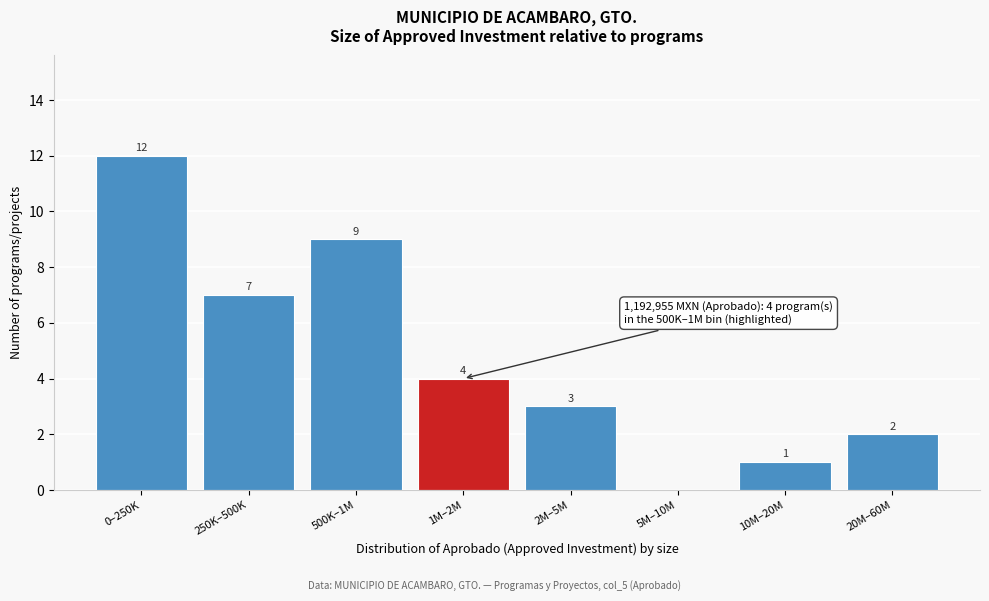

Reading left to right, extract all data points from this chart.

0–250K=12	250K–500K=7	500K–1M=9	1M–2M=4	2M–5M=3	5M–10M=0	10M–20M=1	20M–60M=2